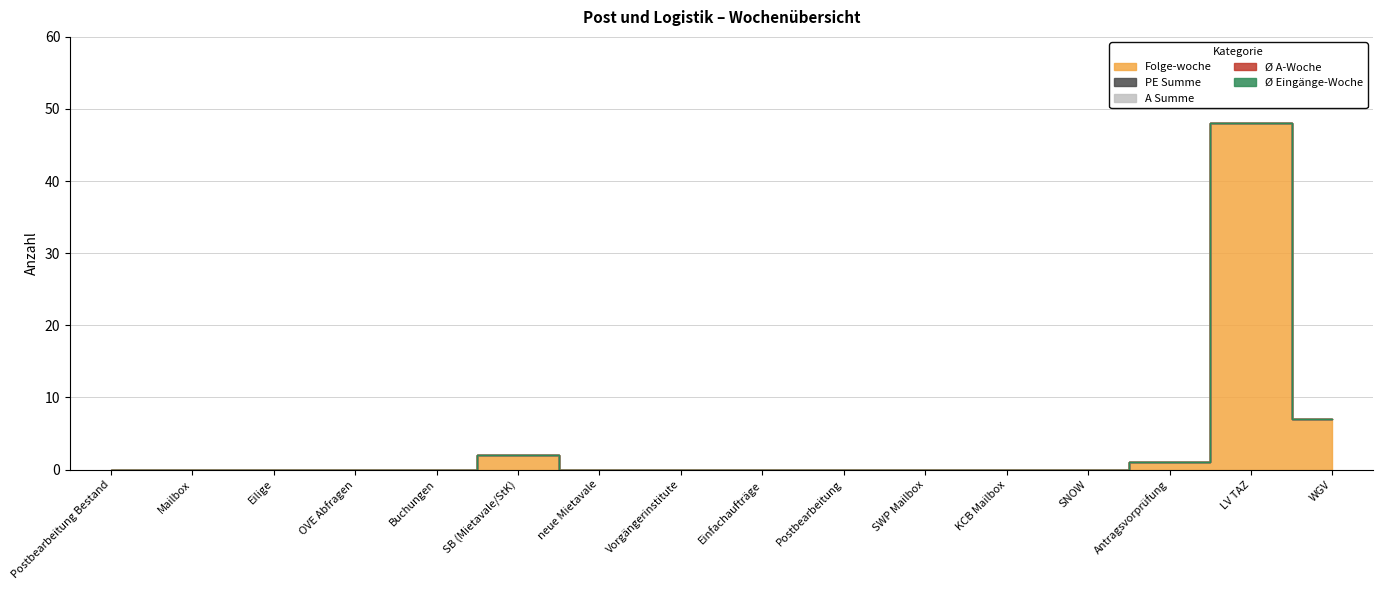

Where is the first local maximum for Folge-woche?

SB (Mietavale/StK)